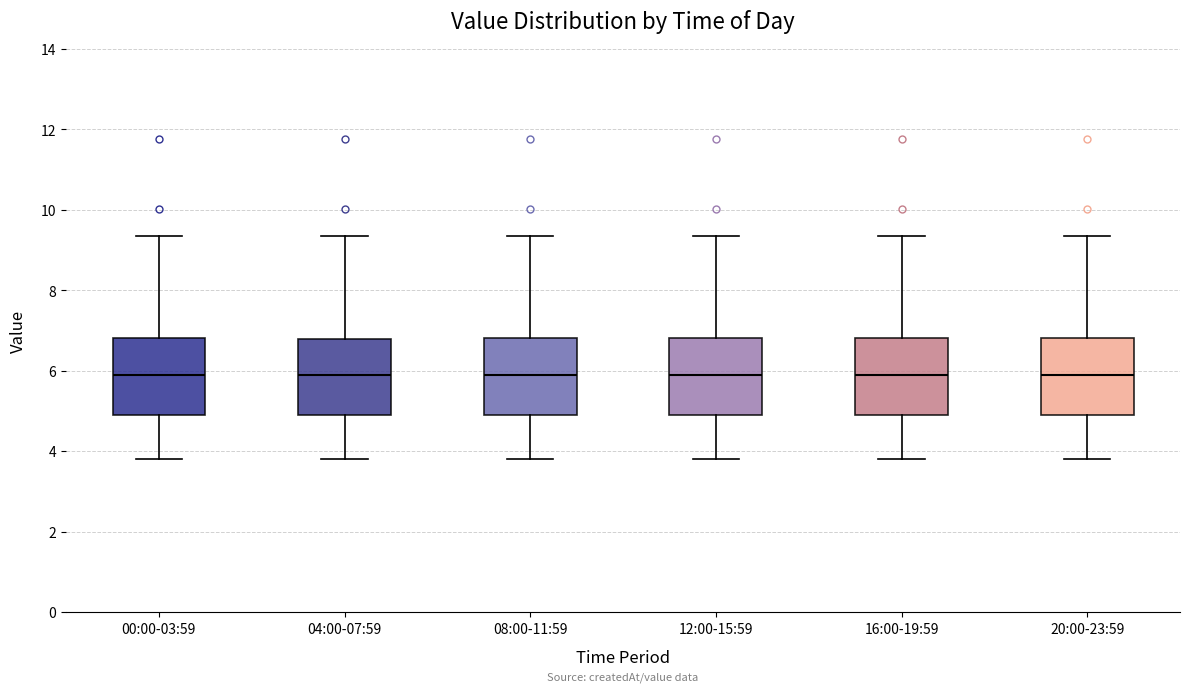

Where does the upper whisker of the box for 20:00-23:59 end on the y-axis? The values are not printed on the chart, so give them approximately, as read against the axis.

9.4